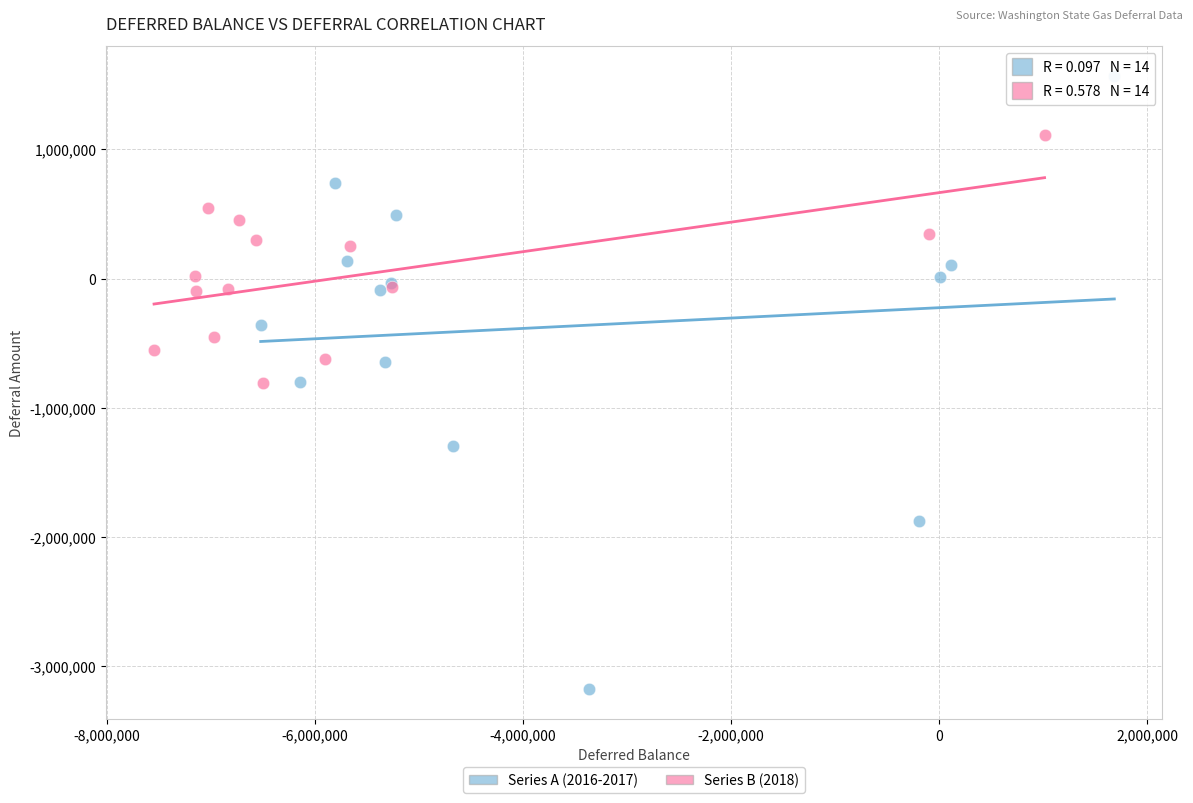

Which series reaches the maximum Y coordinate?

Series A (2016-2017)